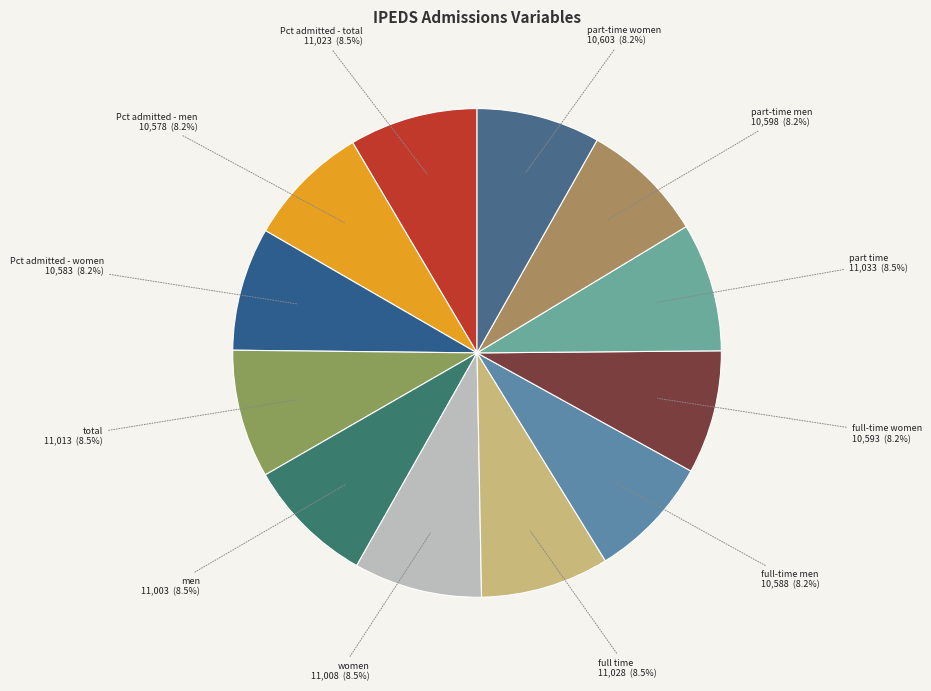

What is the smallest slice in the pie chart?

Percent admitted - men